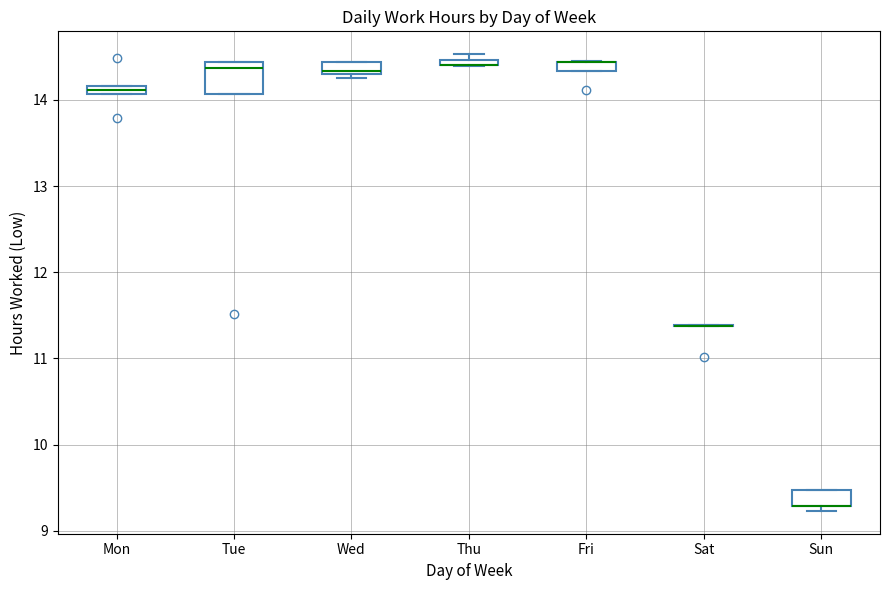

Comparing the boxes themselves (not the whiskers), which one is the tallest?

Tue